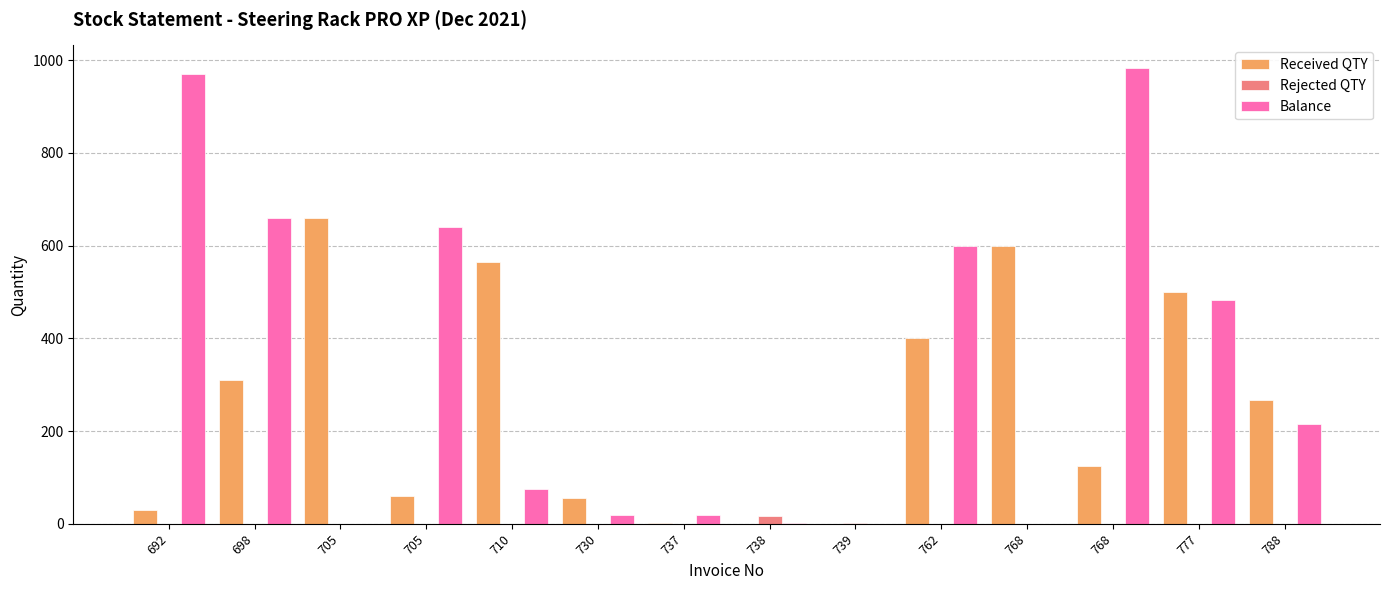

Reading right to left, extract all data points from this chart.

Received QTY: 788=267	777=500	768=125	768=600	762=400	739=0	738=0	737=1	730=56	710=565	705=60	705=660	698=310	692=30
Rejected QTY: 788=0	777=0	768=0	768=0	762=0	739=1	738=17	737=0	730=0	710=0	705=0	705=0	698=0	692=0
Balance: 788=216	777=483	768=983	768=0	762=600	739=0	738=1	737=18	730=19	710=75	705=640	705=0	698=660	692=970